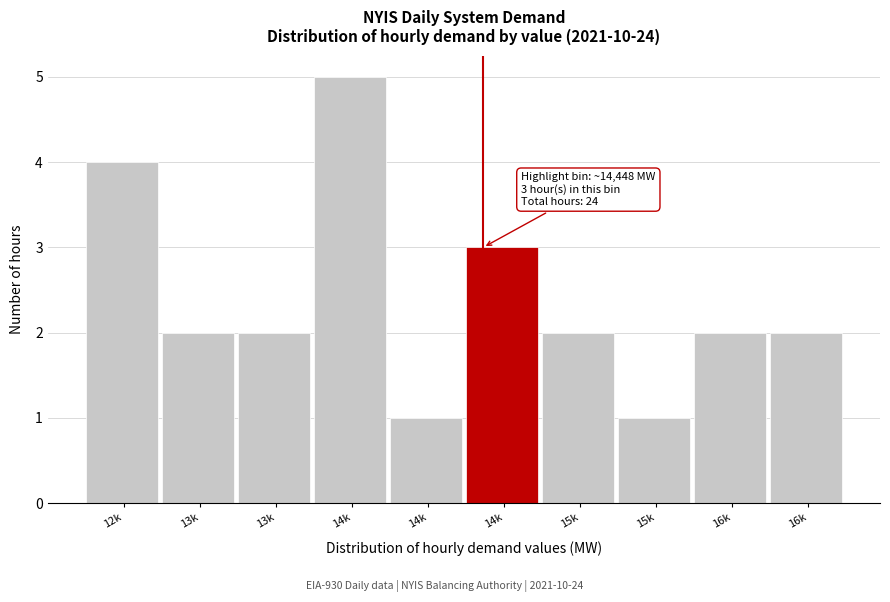

How many distinct data groups are displayed?

1